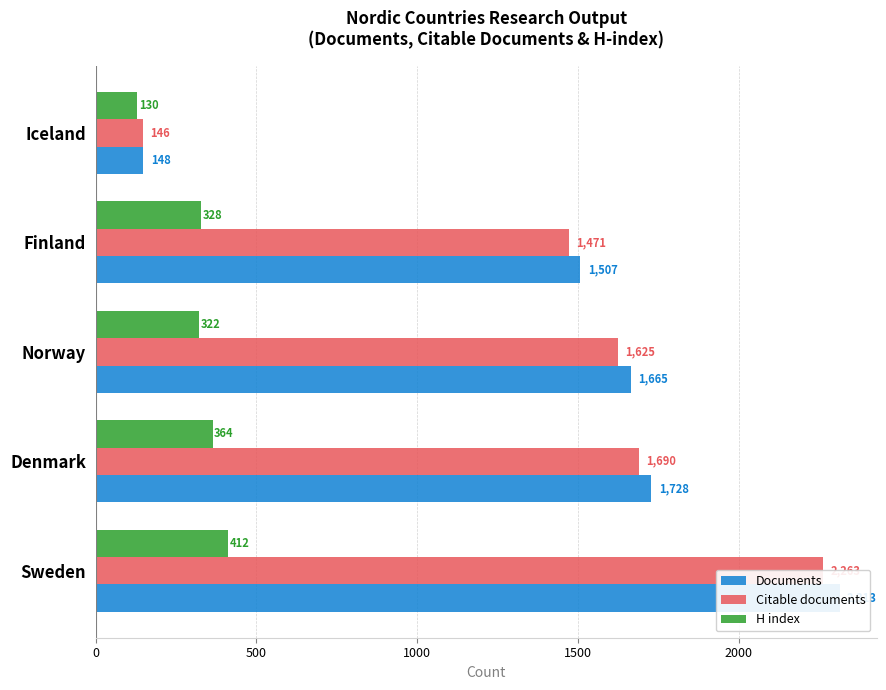

The value of Citable documents at Iceland is 256. True or false?

False